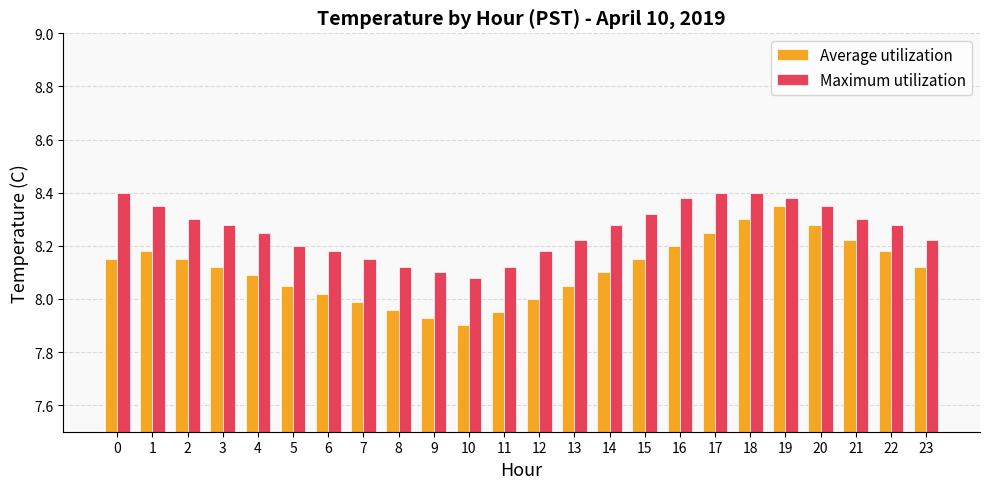

Is the value of Maximum utilization at 23 greater than the value of Average utilization at 1?

Yes